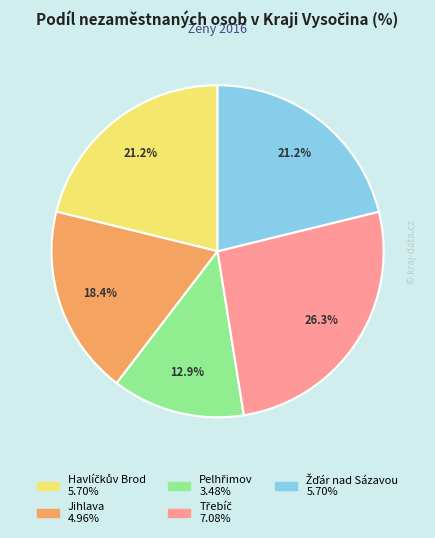

Does Jihlava represent more than half of the total?

No